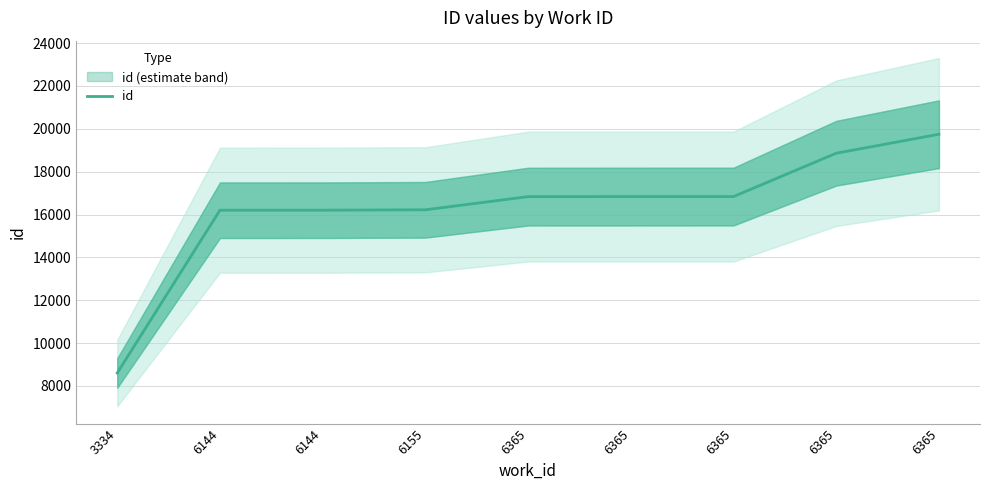

Rank the categories by value from lowest to highest.

3334, 6144, 6144, 6155, 6365, 6365, 6365, 6365, 6365